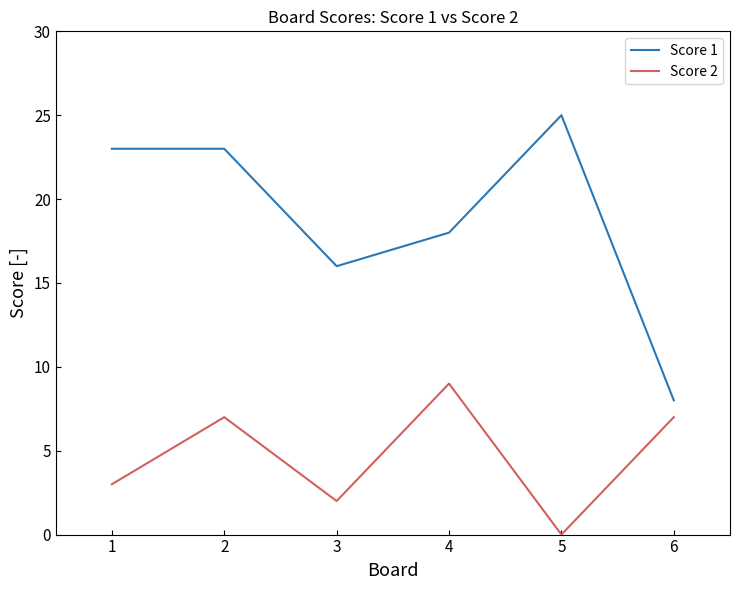

At which category is the sum across all series the highest?

2